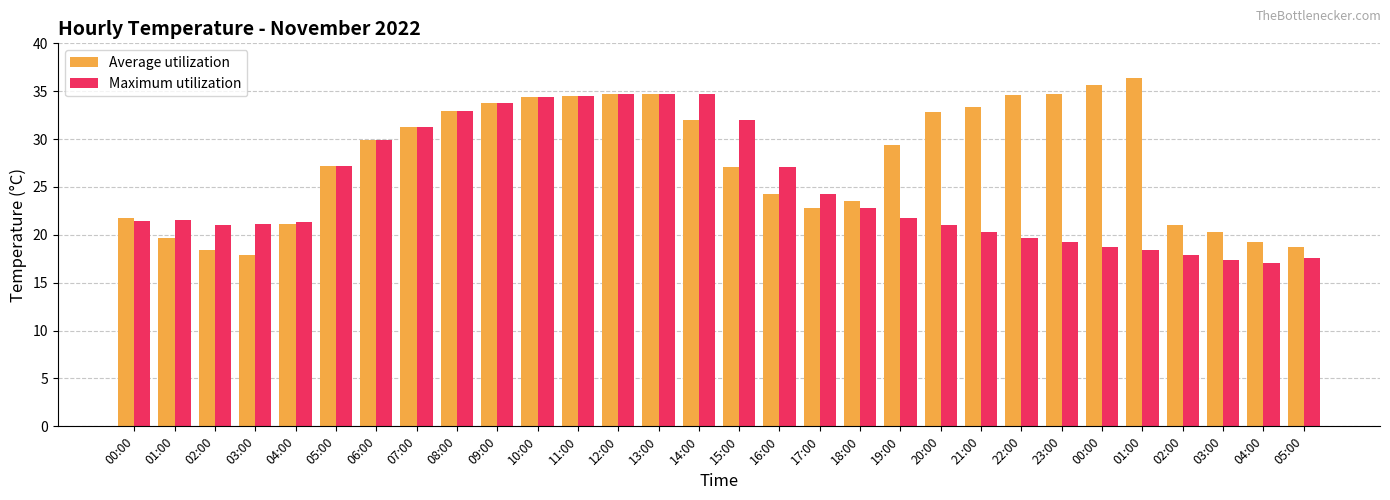

What is the difference between the second highest and second lowest values in the Maximum utilization series?

17.3